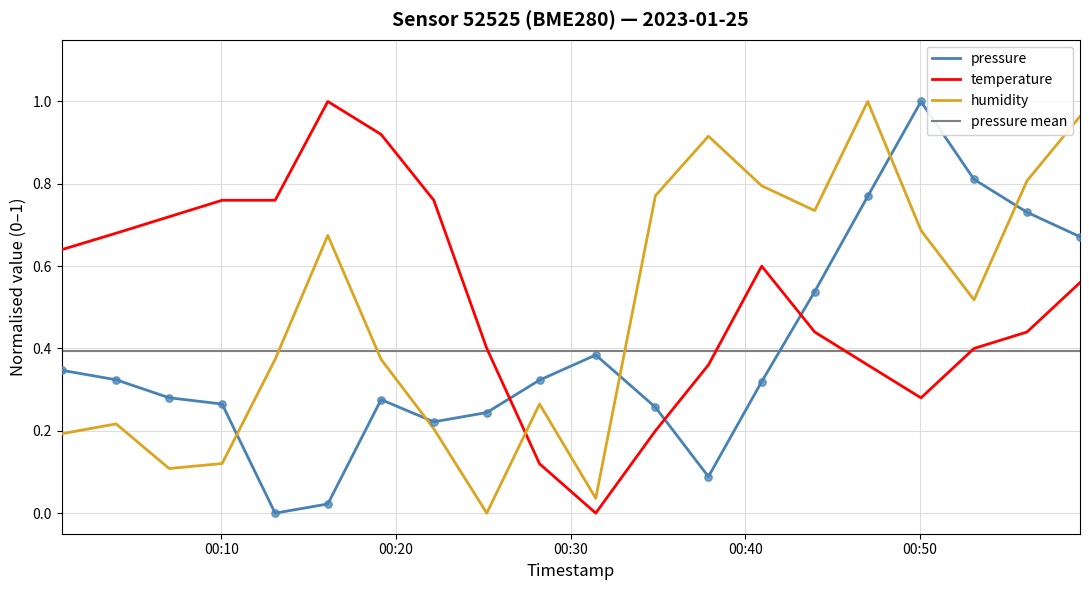

Is the value of pressure at 2023-01-25T00:10:03 greater than the value of temperature at 2023-01-25T00:31:26?

Yes